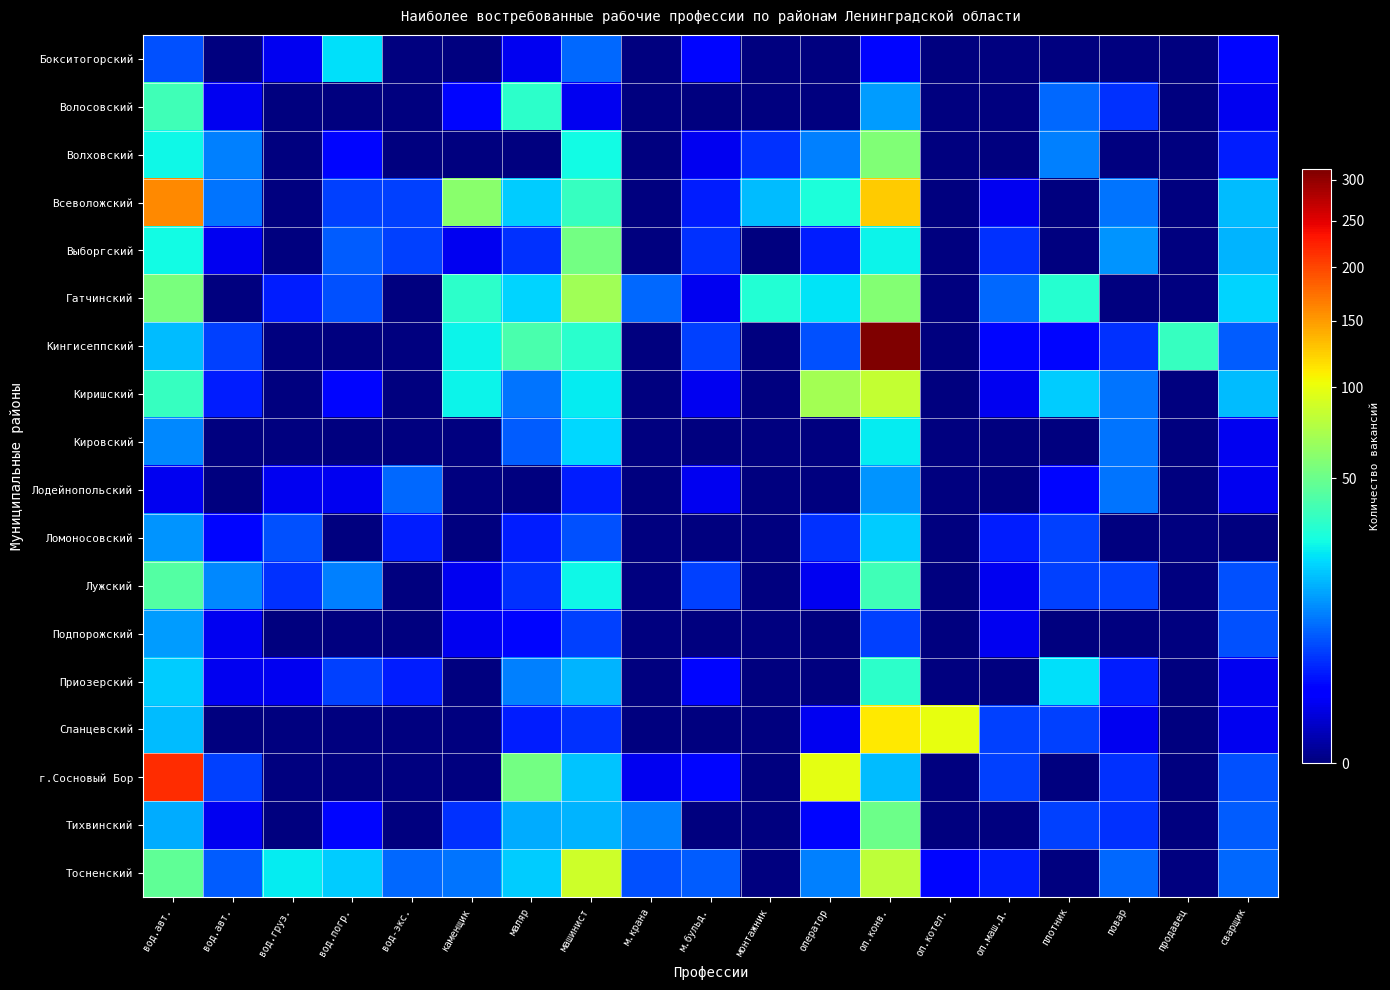

Reading right to left, list all the values displayed in this chart.

Бокситогорский: сварщик=2	продавец=0	повар=0	плотник=0	оп.маш.д.=0	оп.котел.=0	оп.конв.=2	оператор=0	монтажник=0	м.бульд.=2	м.крана=0	машинист=8	маляр=1	каменщик=0	вод-экс.=0	вод.погр.=22	вод.груз.=1	вод.авт.=0	вод.авт.=6
Волосовский: сварщик=1	продавец=0	повар=4	плотник=8	оп.маш.д.=0	оп.котел.=0	оп.конв.=13	оператор=0	монтажник=0	м.бульд.=0	м.крана=0	машинист=1	маляр=33	каменщик=2	вод-экс.=0	вод.погр.=0	вод.груз.=0	вод.авт.=1	вод.авт.=38
Волховский: сварщик=3	продавец=0	повар=0	плотник=10	оп.маш.д.=0	оп.котел.=0	оп.конв.=57	оператор=10	монтажник=4	м.бульд.=1	м.крана=0	машинист=27	маляр=0	каменщик=0	вод-экс.=0	вод.погр.=2	вод.груз.=0	вод.авт.=10	вод.авт.=26
Всеволожский: сварщик=17	продавец=0	повар=9	плотник=0	оп.маш.д.=1	оп.котел.=0	оп.конв.=125	оператор=29	монтажник=17	м.бульд.=3	м.крана=0	машинист=35	маляр=19	каменщик=60	вод-экс.=5	вод.погр.=5	вод.груз.=0	вод.авт.=9	вод.авт.=161
Выборгский: сварщик=16	продавец=0	повар=12	плотник=0	оп.маш.д.=4	оп.котел.=0	оп.конв.=25	оператор=3	монтажник=0	м.бульд.=4	м.крана=0	машинист=53	маляр=4	каменщик=1	вод-экс.=5	вод.погр.=7	вод.груз.=0	вод.авт.=1	вод.авт.=27
Гатчинский: сварщик=20	продавец=0	повар=0	плотник=31	оп.маш.д.=8	оп.котел.=0	оп.конв.=58	оператор=23	монтажник=30	м.бульд.=1	м.крана=8	машинист=69	маляр=20	каменщик=33	вод-экс.=0	вод.погр.=6	вод.груз.=3	вод.авт.=0	вод.авт.=55
Кингисеппский: сварщик=7	продавец=35	повар=4	плотник=2	оп.маш.д.=2	оп.котел.=0	оп.конв.=314	оператор=6	монтажник=0	м.бульд.=5	м.крана=0	машинист=32	маляр=40	каменщик=25	вод-экс.=0	вод.погр.=0	вод.груз.=0	вод.авт.=5	вод.авт.=17
Киришский: сварщик=17	продавец=0	повар=9	плотник=19	оп.маш.д.=1	оп.котел.=0	оп.конв.=83	оператор=70	монтажник=0	м.бульд.=1	м.крана=0	машинист=24	маляр=9	каменщик=25	вод-экс.=0	вод.погр.=2	вод.груз.=0	вод.авт.=3	вод.авт.=35
Кировский: сварщик=1	продавец=0	повар=9	плотник=0	оп.маш.д.=0	оп.котел.=0	оп.конв.=24	оператор=0	монтажник=0	м.бульд.=0	м.крана=0	машинист=21	маляр=7	каменщик=0	вод-экс.=0	вод.погр.=0	вод.груз.=0	вод.авт.=0	вод.авт.=11
Лодейнопольский: сварщик=1	продавец=0	повар=9	плотник=2	оп.маш.д.=0	оп.котел.=0	оп.конв.=12	оператор=0	монтажник=0	м.бульд.=1	м.крана=0	машинист=3	маляр=0	каменщик=0	вод-экс.=8	вод.погр.=1	вод.груз.=1	вод.авт.=0	вод.авт.=1
Ломоносовский: сварщик=0	продавец=0	повар=0	плотник=5	оп.маш.д.=3	оп.котел.=0	оп.конв.=19	оператор=4	монтажник=0	м.бульд.=0	м.крана=0	машинист=6	маляр=3	каменщик=0	вод-экс.=3	вод.погр.=0	вод.груз.=6	вод.авт.=2	вод.авт.=12
Лужский: сварщик=6	продавец=0	повар=5	плотник=5	оп.маш.д.=1	оп.котел.=0	оп.конв.=38	оператор=1	монтажник=0	м.бульд.=5	м.крана=0	машинист=26	маляр=4	каменщик=1	вод-экс.=0	вод.погр.=10	вод.груз.=4	вод.авт.=11	вод.авт.=43
Подпорожский: сварщик=6	продавец=0	повар=0	плотник=0	оп.маш.д.=1	оп.котел.=0	оп.конв.=5	оператор=0	монтажник=0	м.бульд.=0	м.крана=0	машинист=5	маляр=2	каменщик=1	вод-экс.=0	вод.погр.=0	вод.груз.=0	вод.авт.=1	вод.авт.=13
Приозерский: сварщик=1	продавец=0	повар=3	плотник=22	оп.маш.д.=0	оп.котел.=0	оп.конв.=33	оператор=0	монтажник=0	м.бульд.=2	м.крана=0	машинист=16	маляр=10	каменщик=0	вод-экс.=3	вод.погр.=5	вод.груз.=1	вод.авт.=1	вод.авт.=19
Сланцевский: сварщик=1	продавец=0	повар=1	плотник=5	оп.маш.д.=5	оп.котел.=100	оп.конв.=112	оператор=1	монтажник=0	м.бульд.=0	м.крана=0	машинист=4	маляр=3	каменщик=0	вод-экс.=0	вод.погр.=0	вод.груз.=0	вод.авт.=0	вод.авт.=17
г.Сосновый Бор: сварщик=6	продавец=0	повар=4	плотник=0	оп.маш.д.=5	оп.котел.=0	оп.конв.=17	оператор=98	монтажник=0	м.бульд.=2	м.крана=1	машинист=18	маляр=53	каменщик=0	вод-экс.=0	вод.погр.=0	вод.груз.=0	вод.авт.=5	вод.авт.=217
Тихвинский: сварщик=7	продавец=0	повар=4	плотник=5	оп.маш.д.=0	оп.котел.=0	оп.конв.=51	оператор=2	монтажник=0	м.бульд.=0	м.крана=10	машинист=16	маляр=15	каменщик=4	вод-экс.=0	вод.погр.=2	вод.груз.=0	вод.авт.=1	вод.авт.=15
Тосненский: сварщик=8	продавец=0	повар=8	плотник=0	оп.маш.д.=3	оп.котел.=2	оп.конв.=80	оператор=10	монтажник=0	м.бульд.=7	м.крана=6	машинист=87	маляр=19	каменщик=9	вод-экс.=8	вод.погр.=19	вод.груз.=24	вод.авт.=7	вод.авт.=47